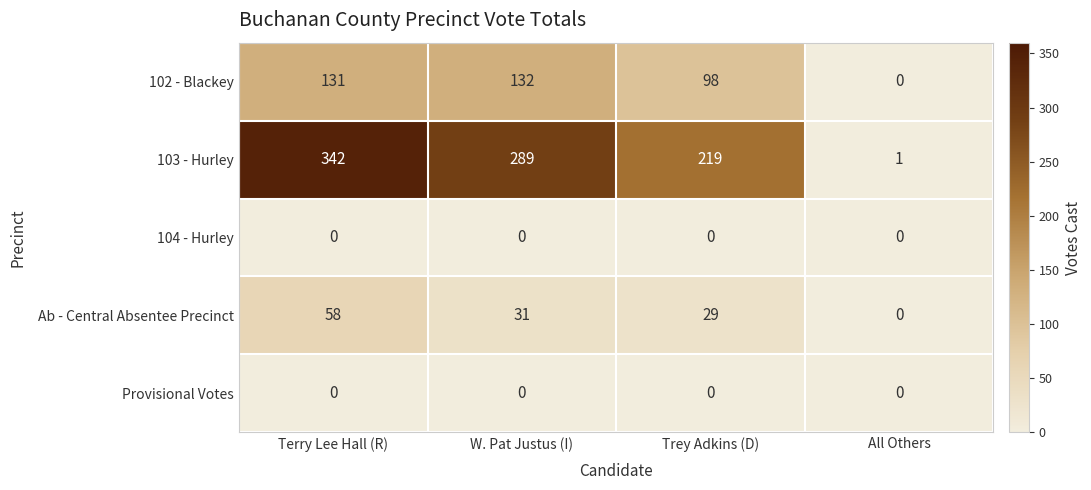

Which series has the largest total across all categories?

103 - Hurley